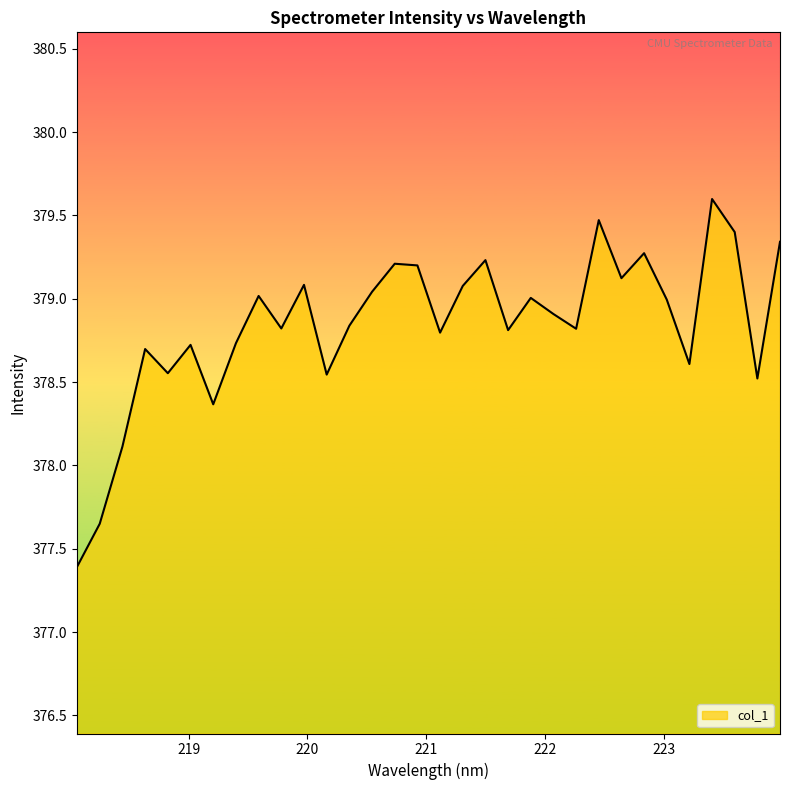

What is the minimum value shown in the chart?

377.4